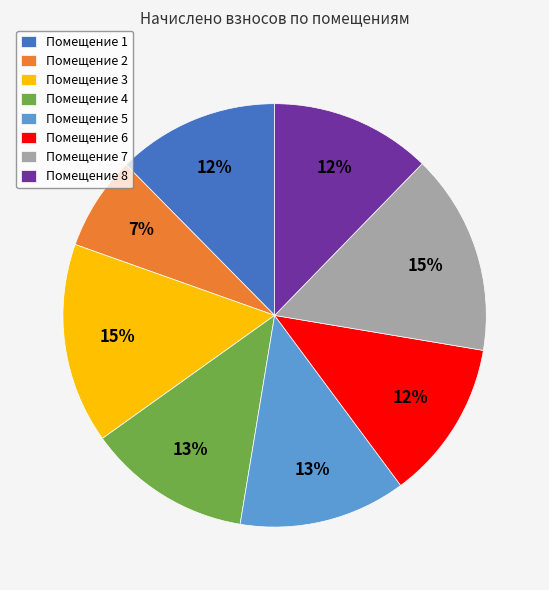

Combined, do Помещение 2 and Помещение 1 account for over 50%?

No